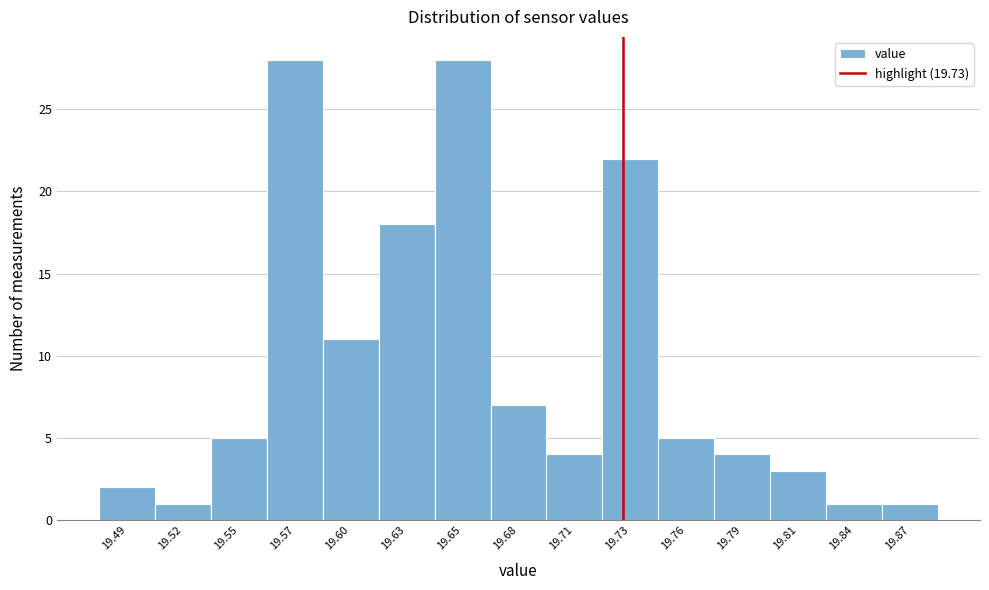

Reading left to right, transcribe this chart: for each bar, give the range it covers on the x-axis and its height. Neither the bar edges nor the heights are printed on the chart, so give them approximately, as read against the axes.

19.480 to 19.505: 2
19.505 to 19.535: 1
19.535 to 19.560: 5
19.560 to 19.585: 28
19.585 to 19.615: 11
19.615 to 19.640: 18
19.640 to 19.665: 28
19.665 to 19.695: 7
19.695 to 19.720: 4
19.720 to 19.745: 22
19.745 to 19.775: 5
19.775 to 19.800: 4
19.800 to 19.825: 3
19.825 to 19.855: 1
19.855 to 19.880: 1